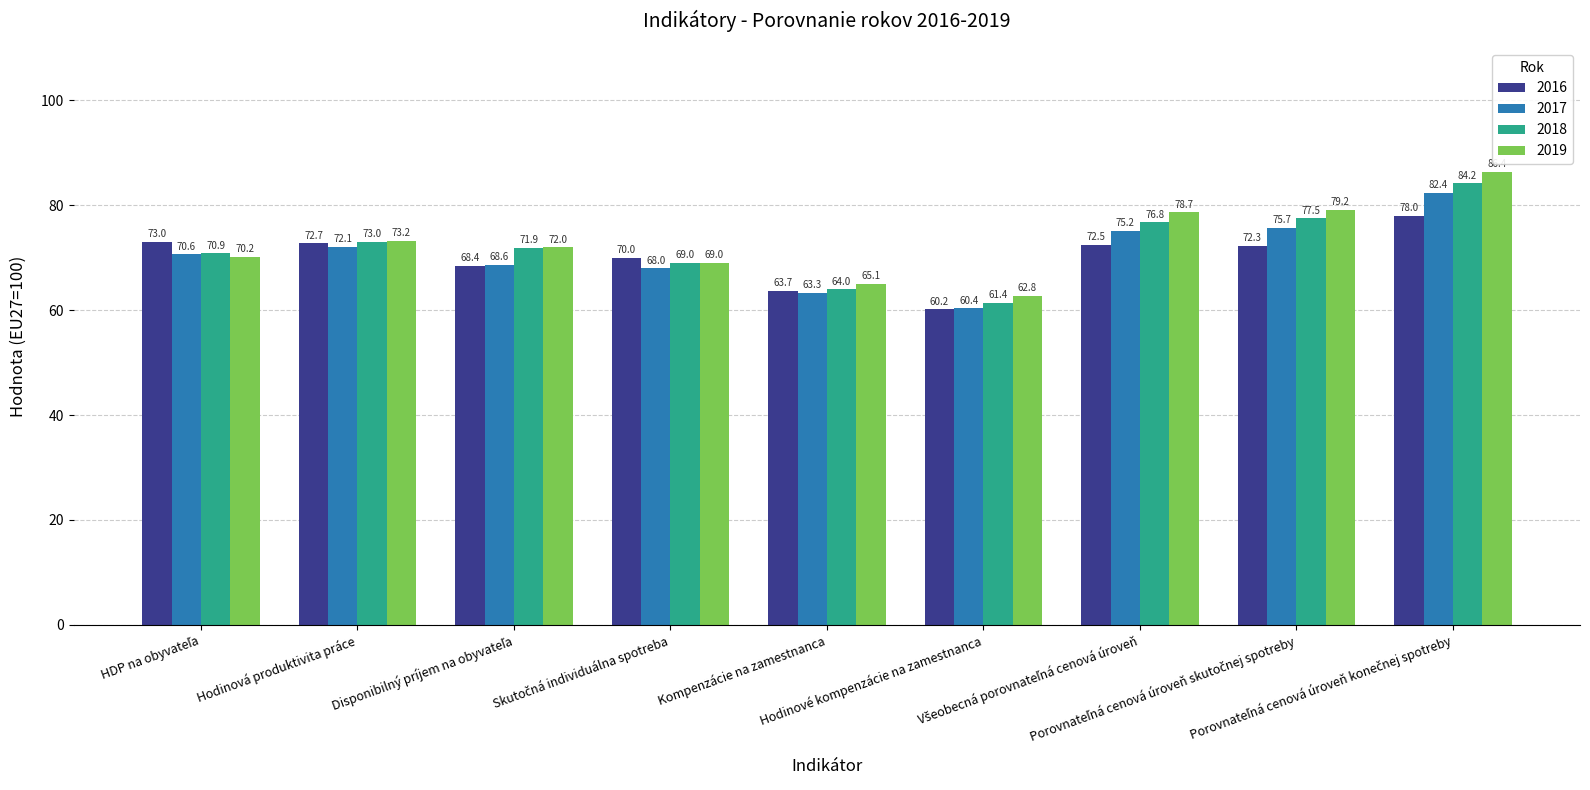

What is the sum of all 2018 values?

648.7